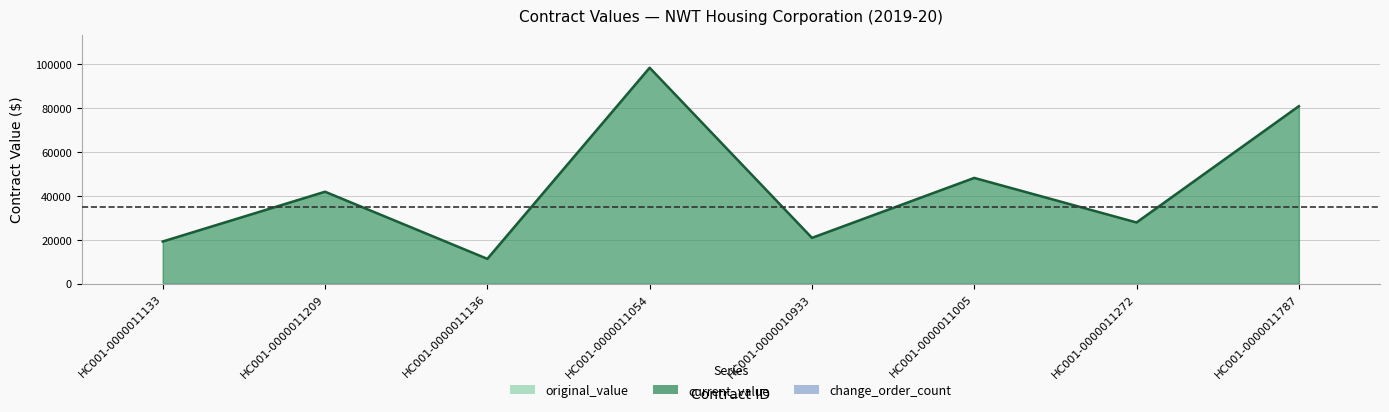

Where is change_order_count nearest to the value 0?

HC001-0000011133